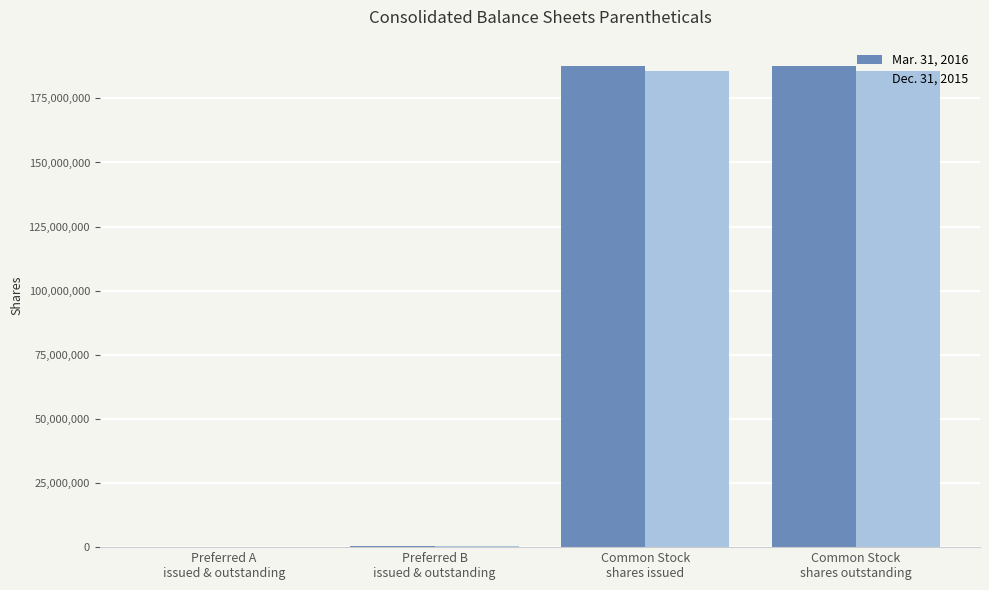

True or false: Mar. 31, 2016 has a value of 187443238 at Common Stock
shares issued.

True